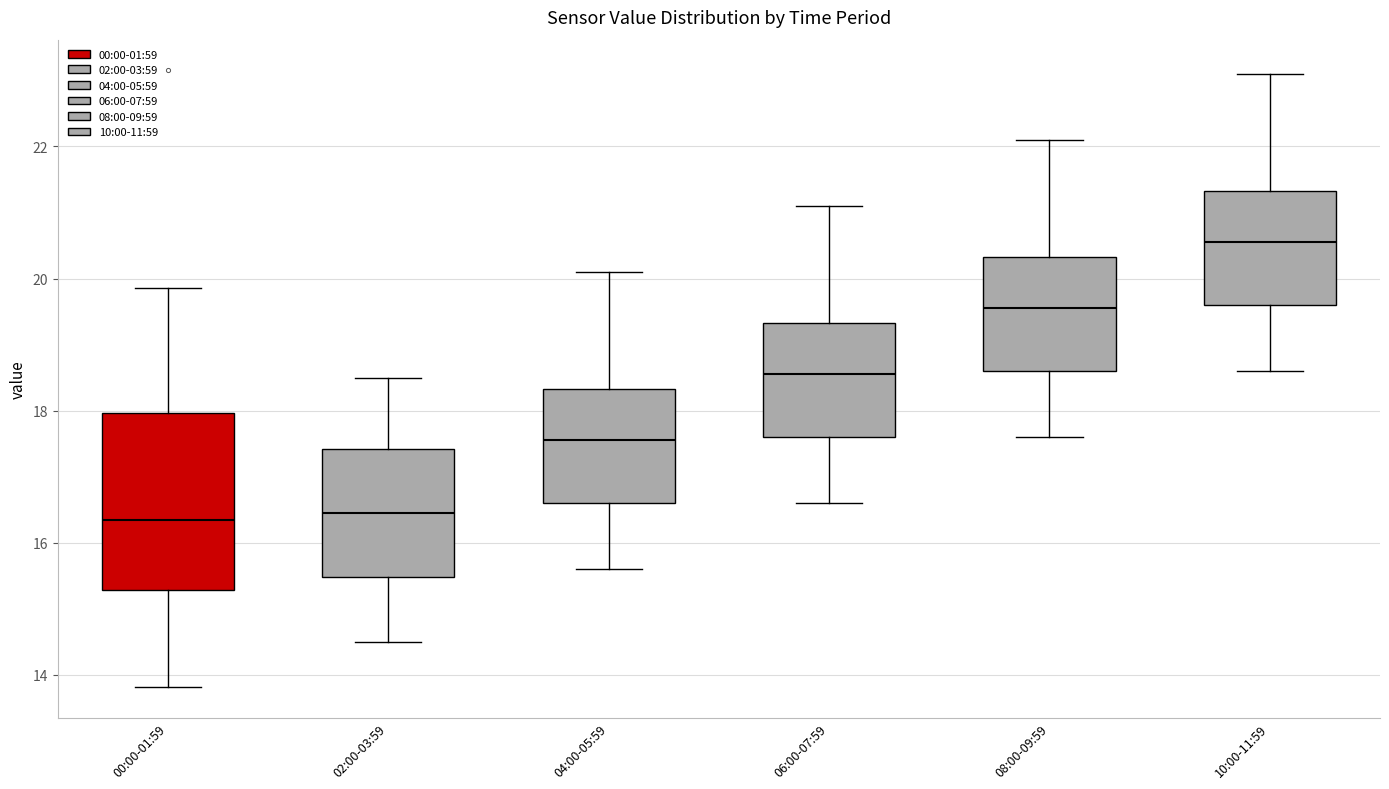

Which box has the highest median line?

10:00-11:59